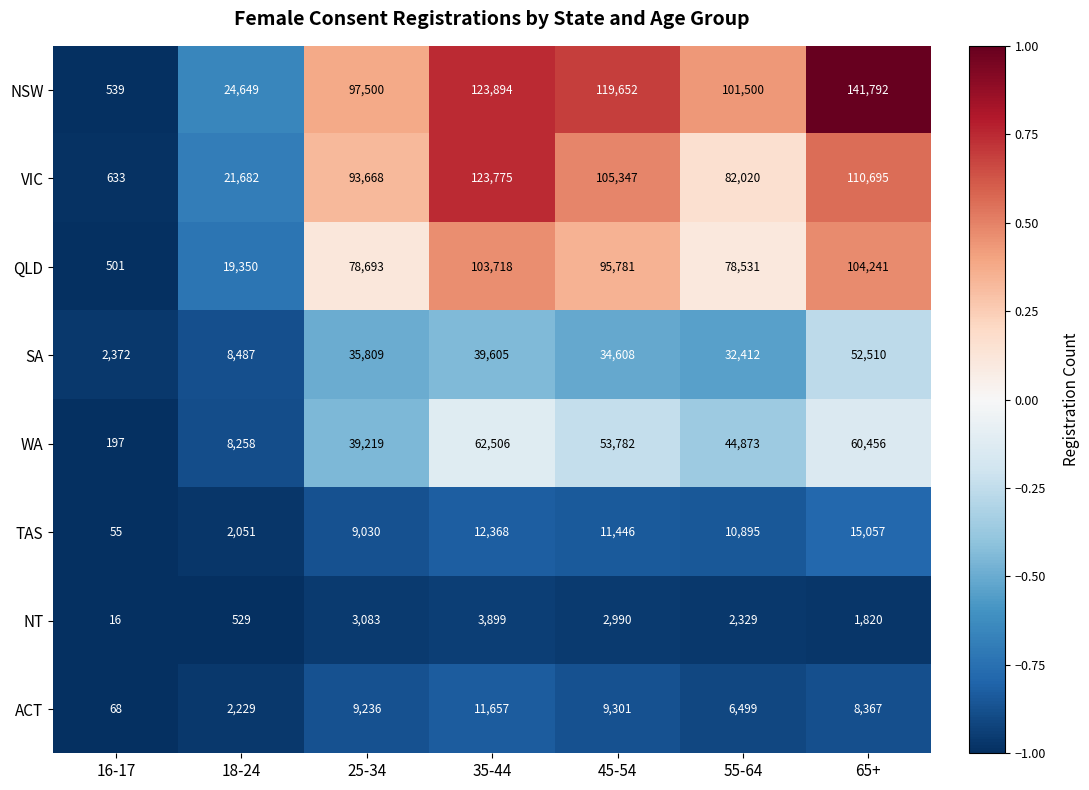

How many distinct data groups are displayed?

8